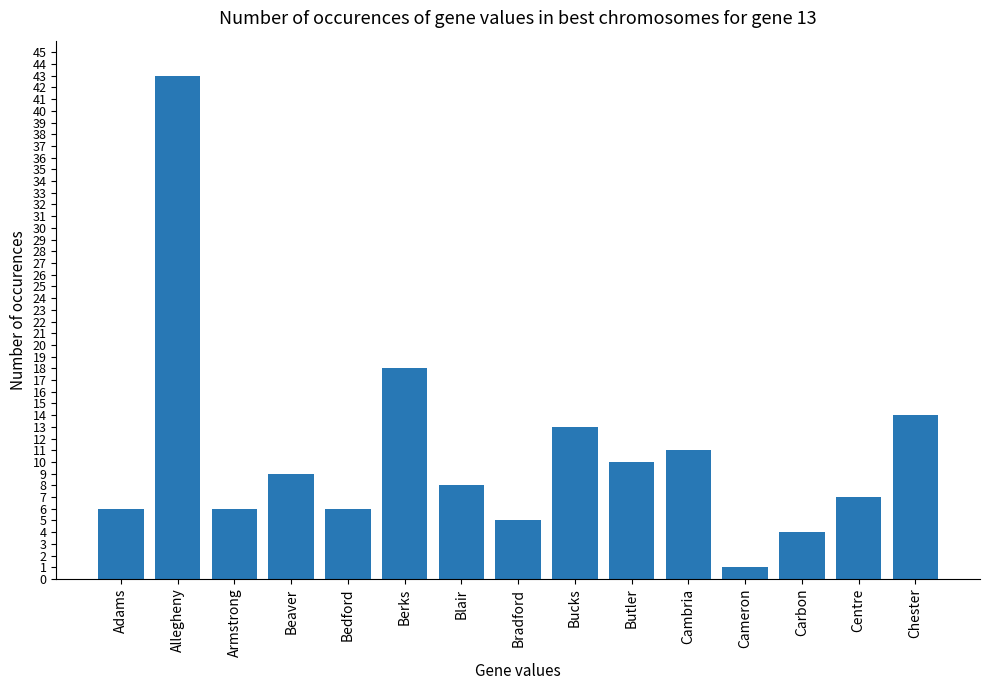

What is the average value?

11